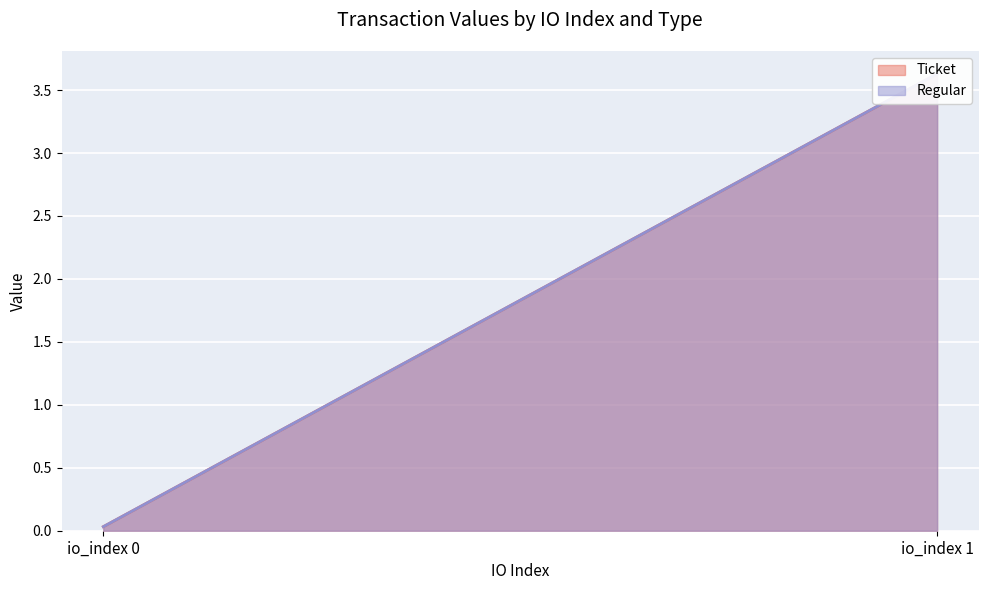

Count the number of categories in the chart.

2